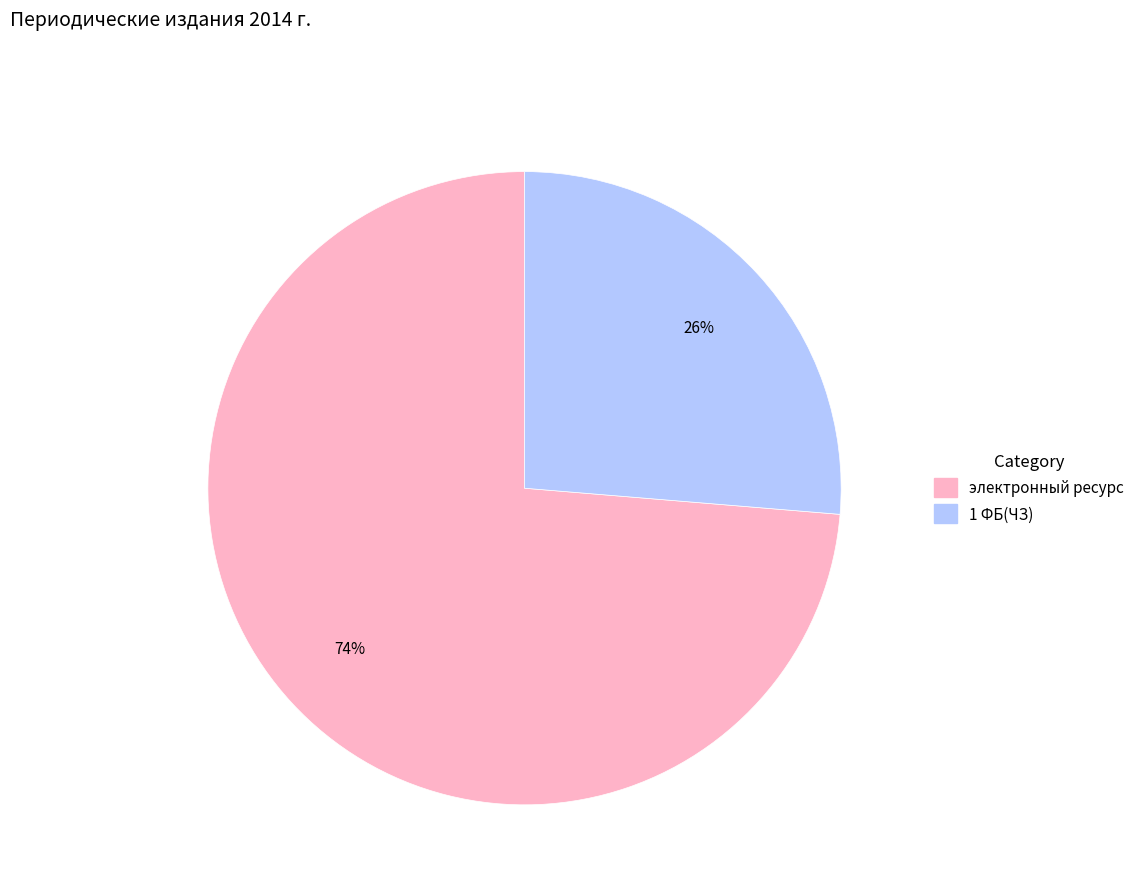

Which slice represents more than half of the pie?

электронный ресурс